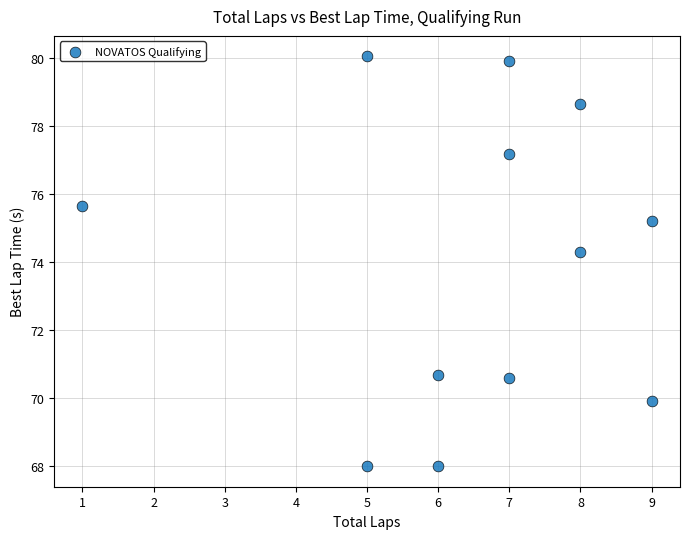

What Y value in the scatter plot is closest to 74?

74.3